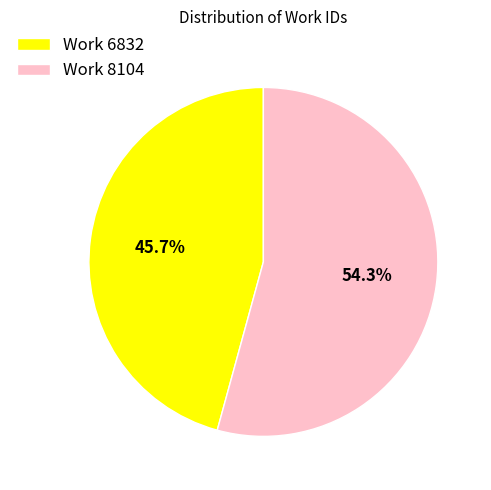

What is the smallest slice in the pie chart?

Work 6832